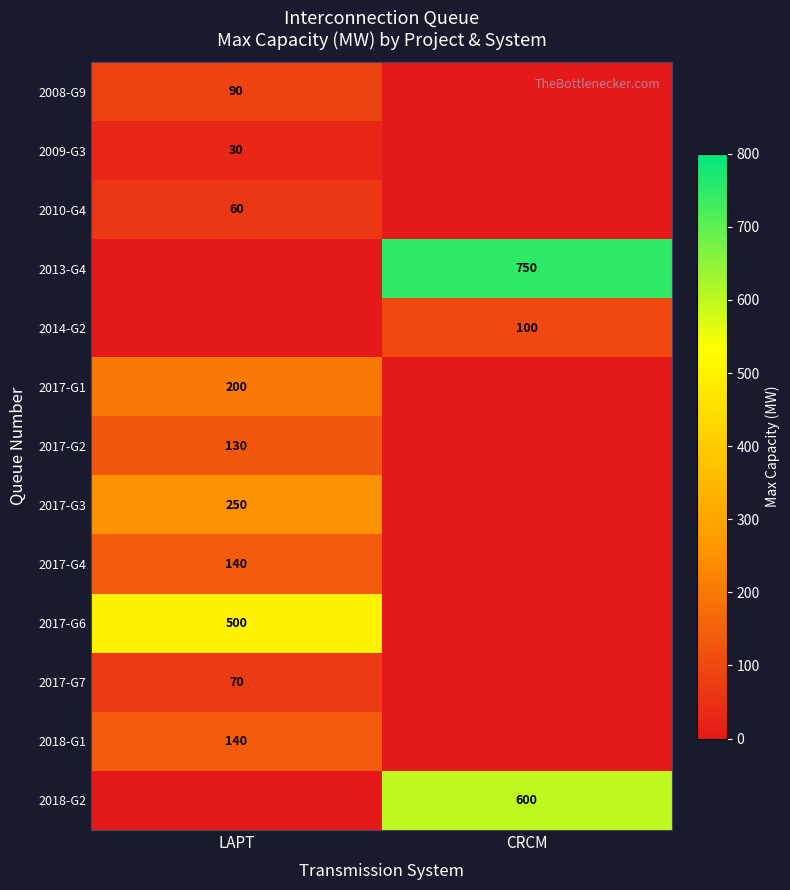

The value of 2010-G4 at LAPT is 100. True or false?

False